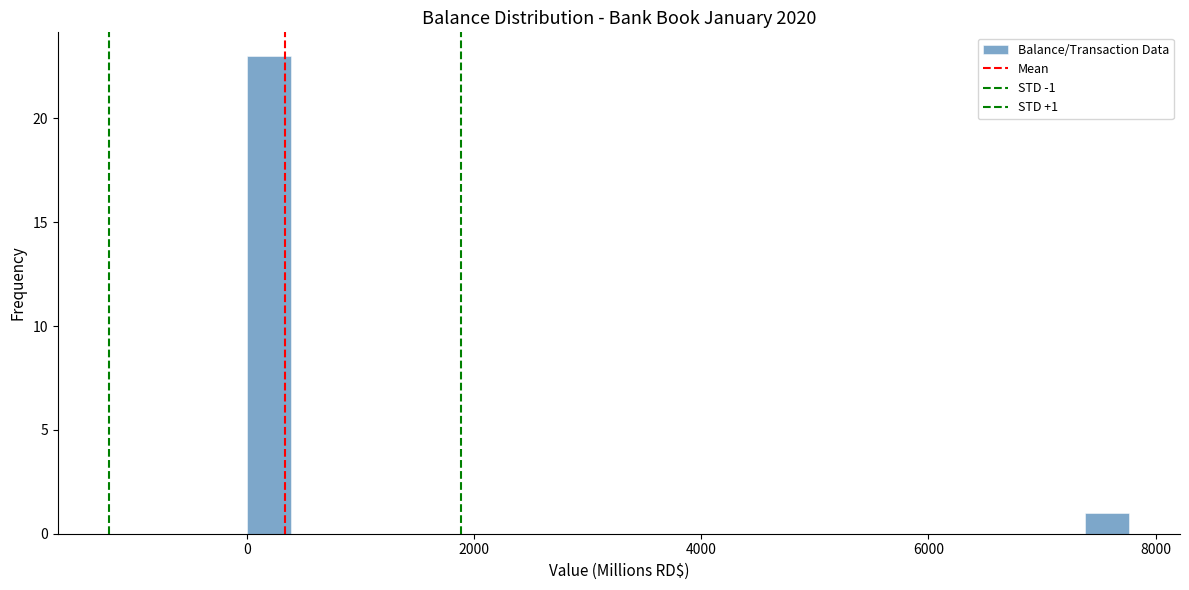

Read against the x-axis, roughly where is the centre of the tallest bar?

200